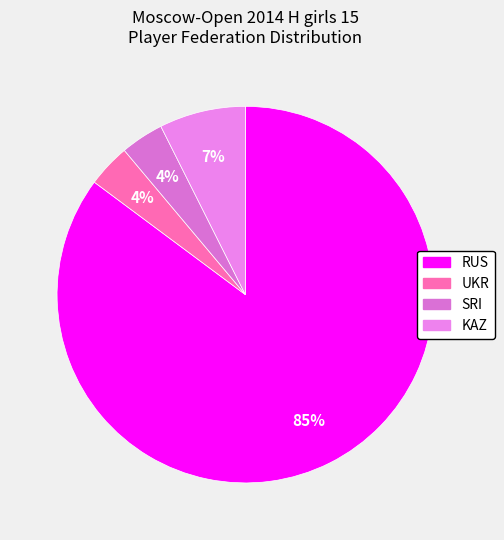

To the nearest percent, what is the average slice percentage?

25%